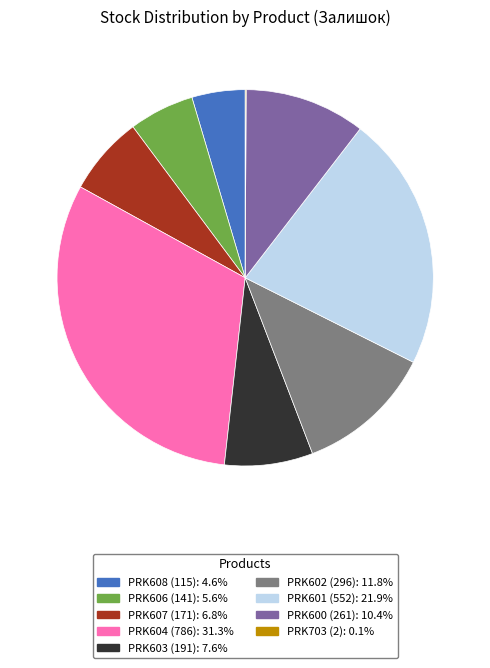

Is there a majority slice in this chart?

No